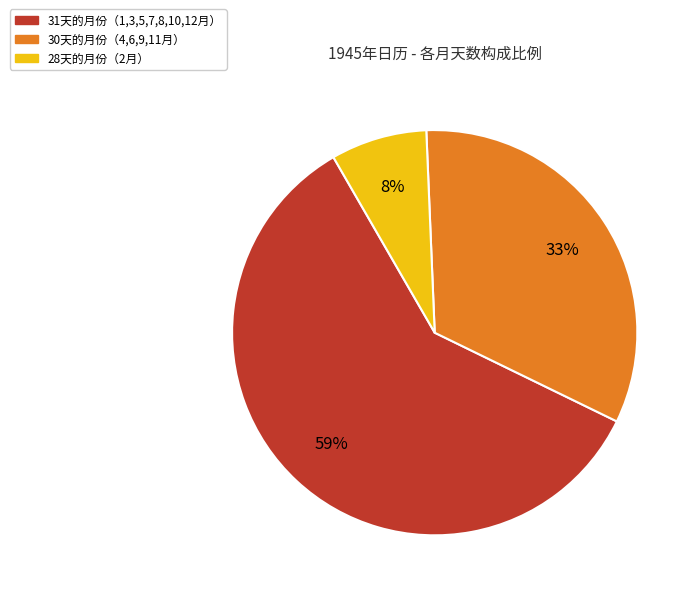

Count the number of slices in the pie.

3